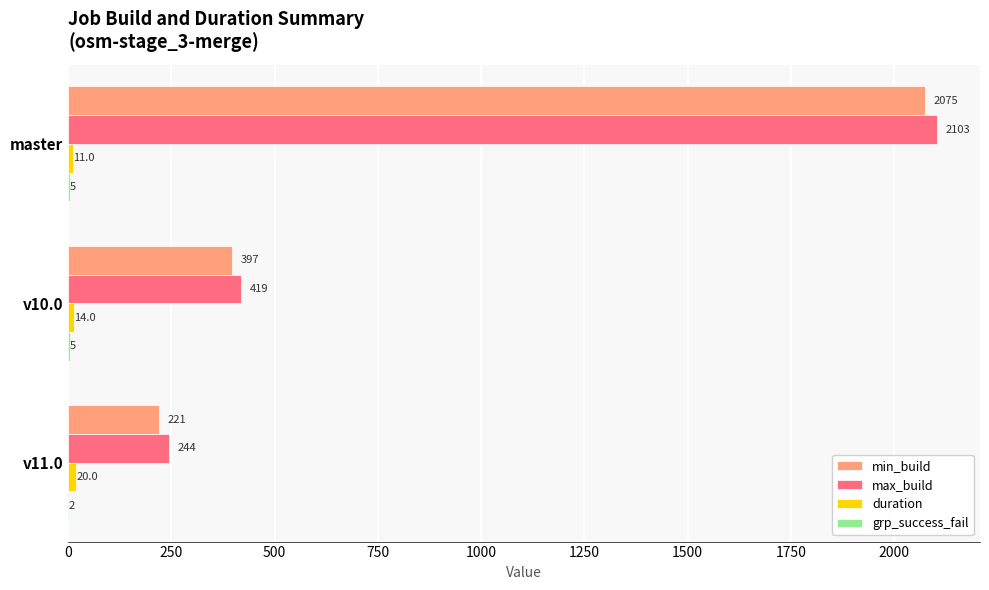

Between master and v11.0, which series saw the biggest shift?

max_build